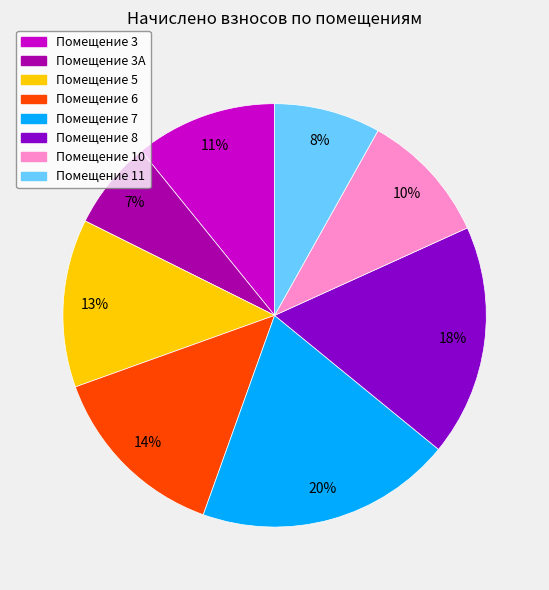

Is there a majority slice in this chart?

No